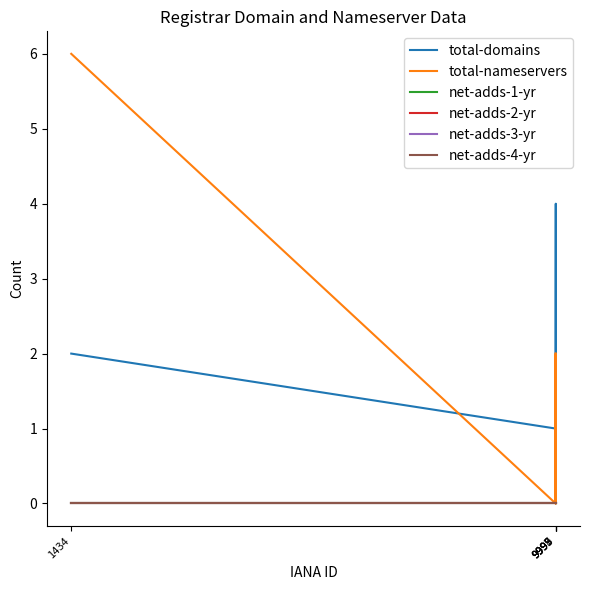

What is the total value across all series at 9995?

3